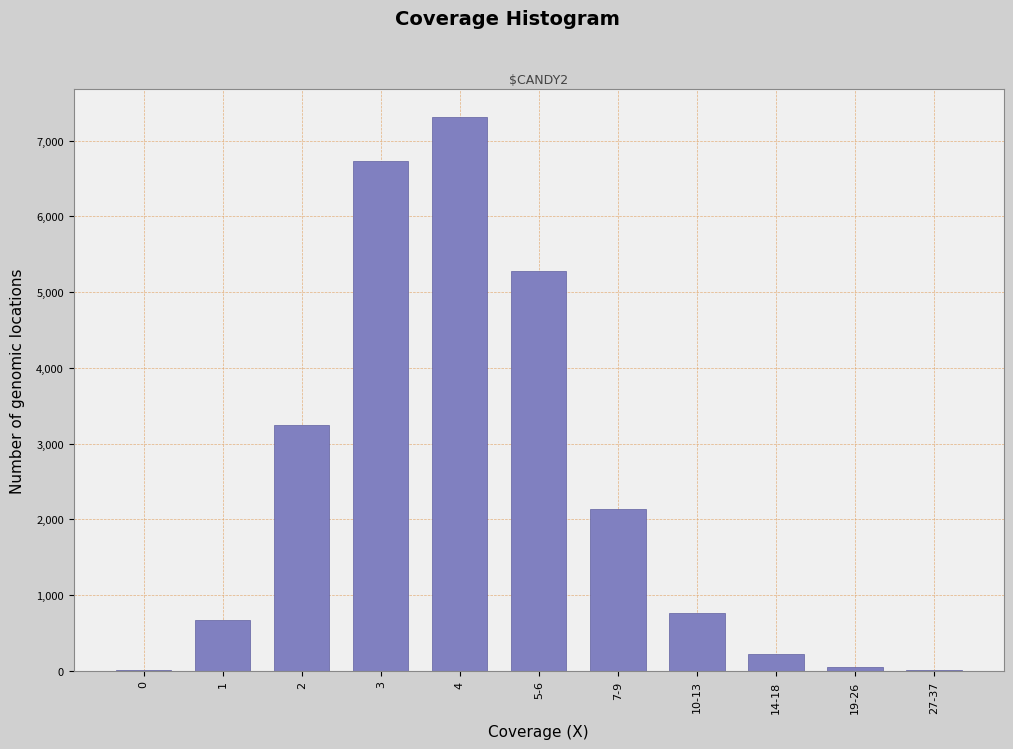

Reading left to right, extract all data points from this chart.

0=5	1=673	2=3248	3=6727	4=7318	5-6=5275	7-9=2140	10-13=759	14-18=222	19-26=48	27-37=5